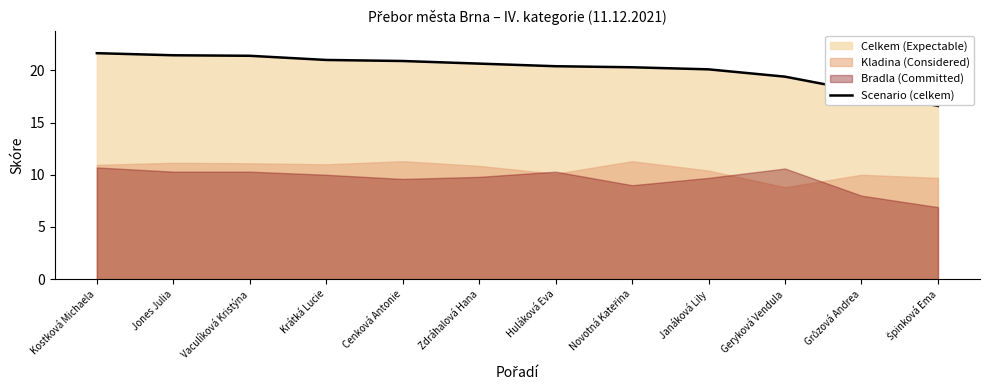

What is the approximate value at Krátká Lucie?

21.0